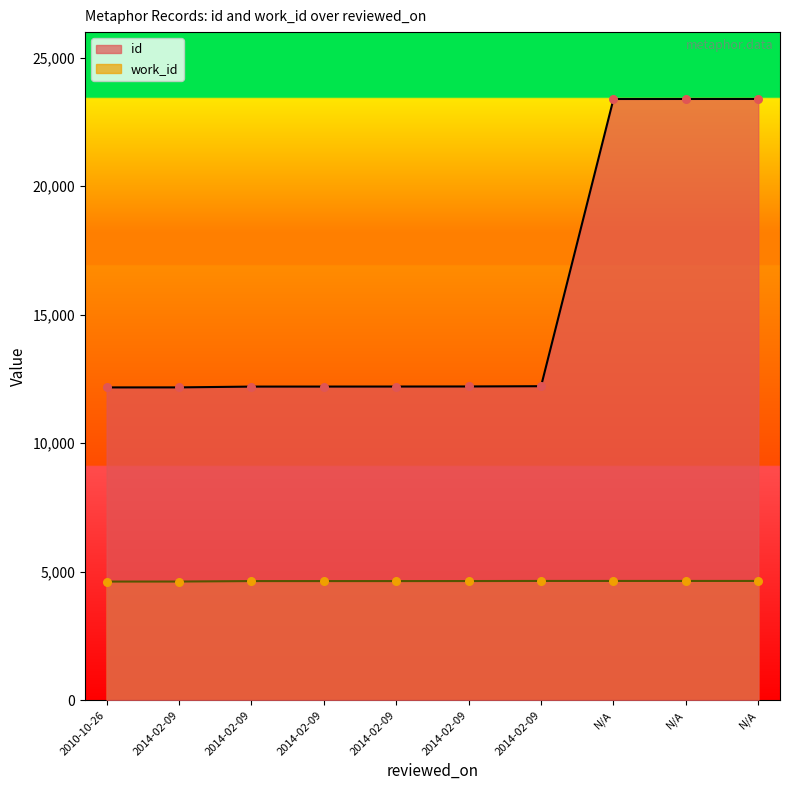

Which series contains the highest Y value?

id